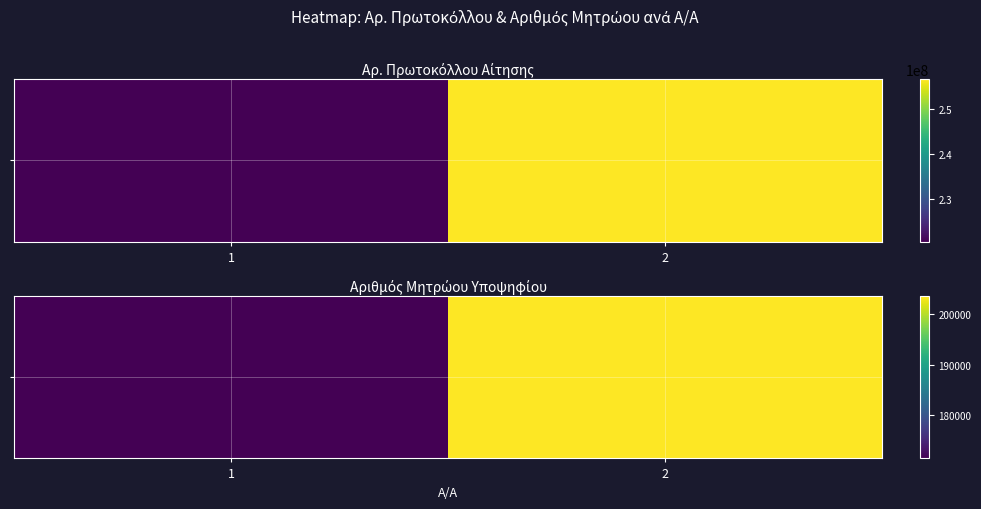

What is the change in value from 1 to 2?

+32287